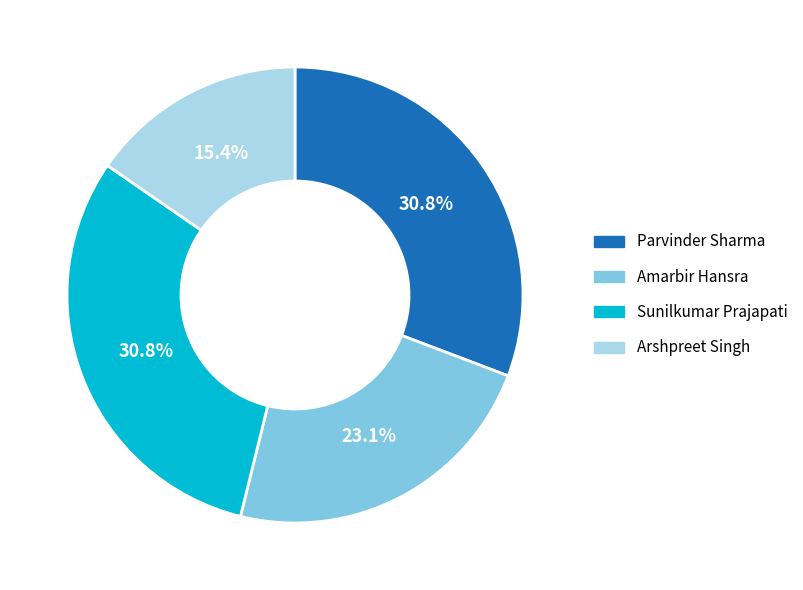

Which has a higher value, Amarbir Hansra or Arshpreet Singh?

Amarbir Hansra